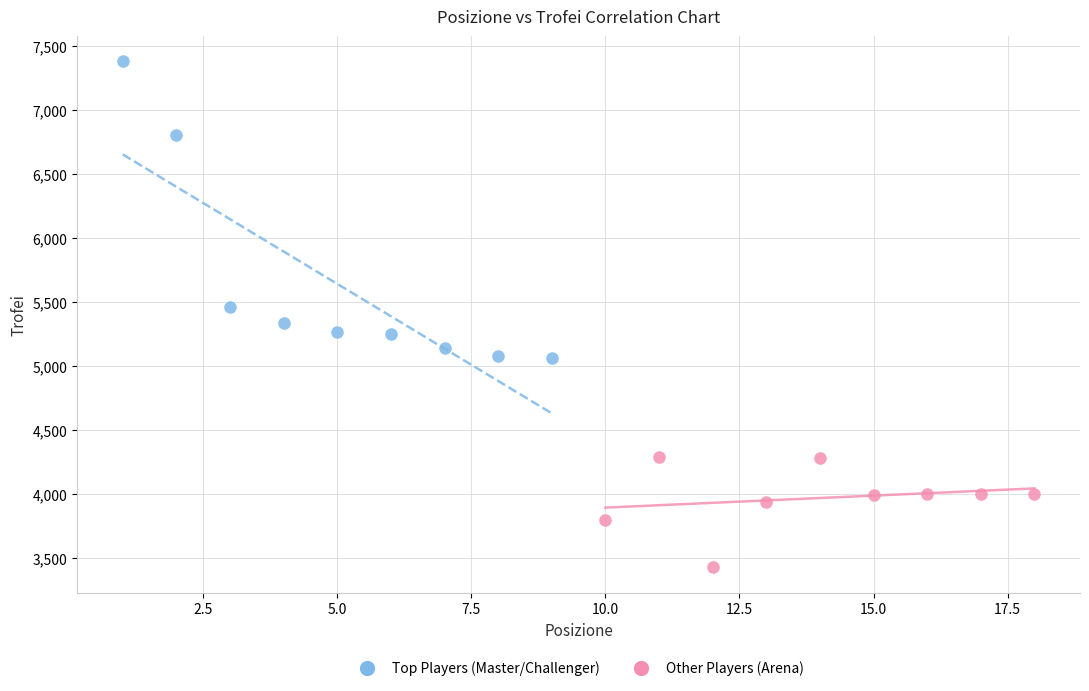

Which series reaches the maximum Y coordinate?

Top Players (Master/Challenger)